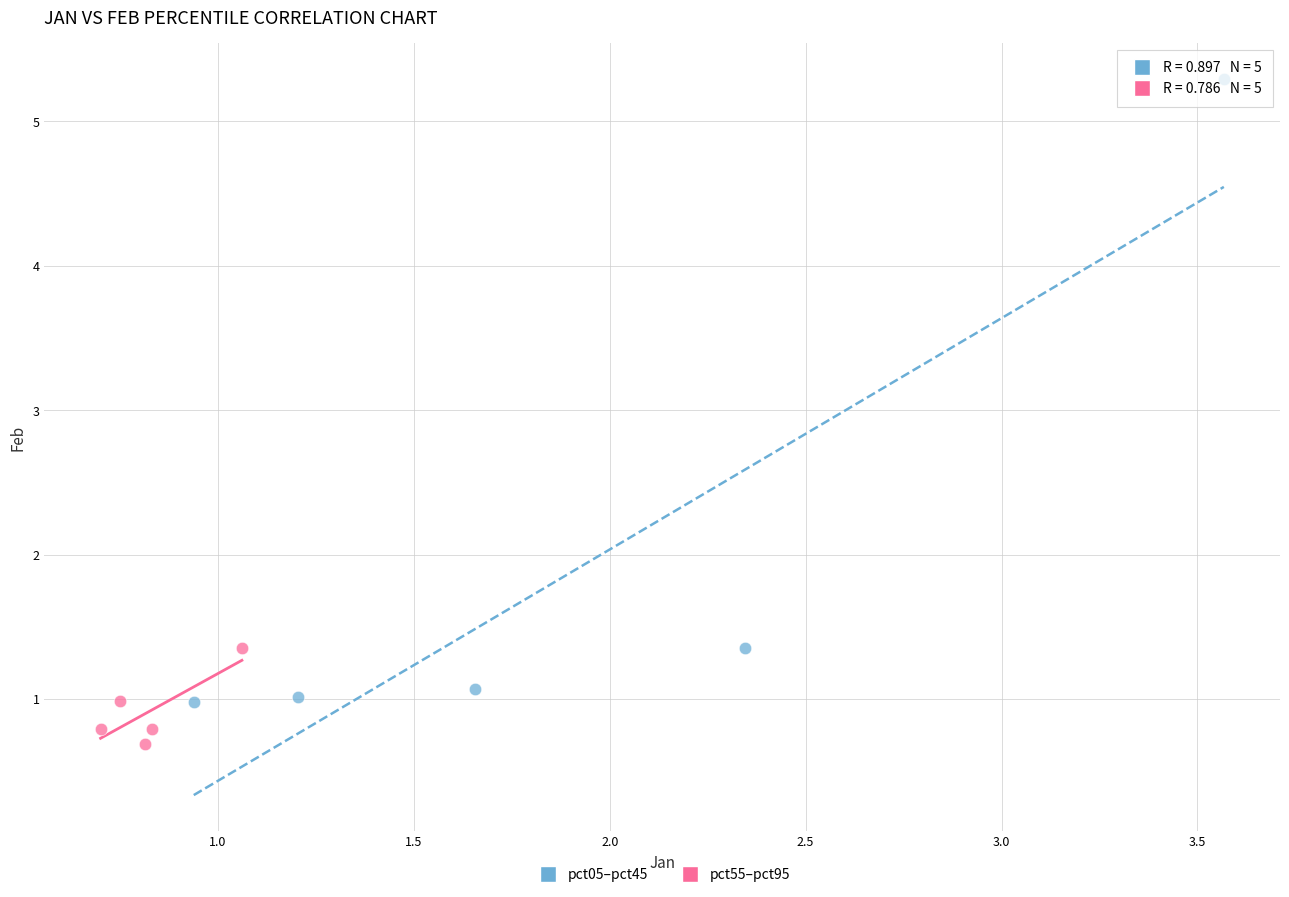

Which series contains the highest Y value?

pct05–pct45